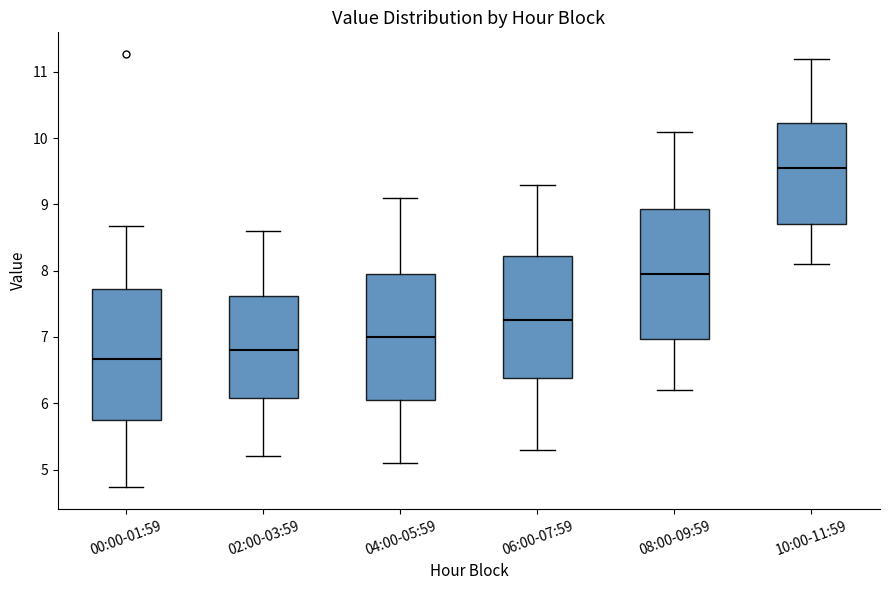

Reading left to right, read every box against the y-axis: the position of its median line, the range the box covers, and the ends of its whiskers. The values are not printed on the chart, so give them approximately, as read against the axis.

00:00-01:59: median 6.7, box 5.8 to 7.7, whiskers 4.7 to 8.7
02:00-03:59: median 6.8, box 6.1 to 7.6, whiskers 5.2 to 8.6
04:00-05:59: median 7.0, box 6.1 to 8.0, whiskers 5.1 to 9.1
06:00-07:59: median 7.3, box 6.4 to 8.2, whiskers 5.3 to 9.3
08:00-09:59: median 8.0, box 7.0 to 8.9, whiskers 6.2 to 10.1
10:00-11:59: median 9.6, box 8.7 to 10.2, whiskers 8.1 to 11.2